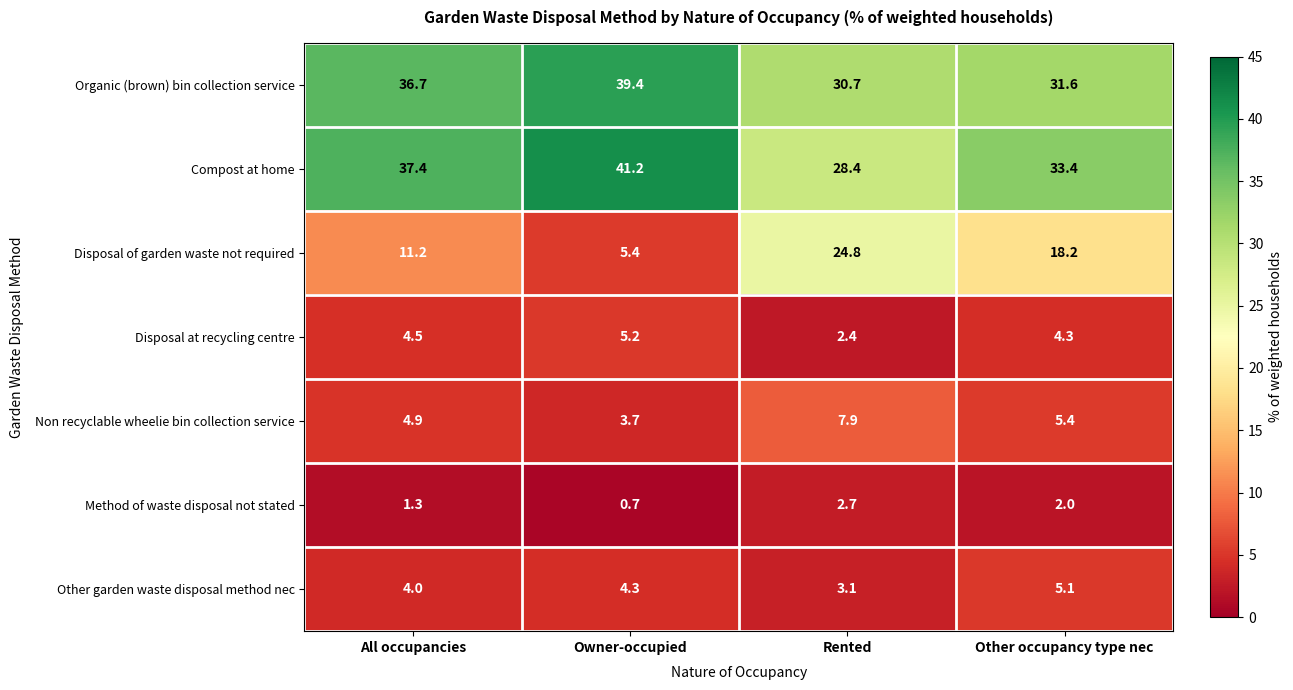

At which label is Other garden waste disposal method nec closest to 4?

All occupancies